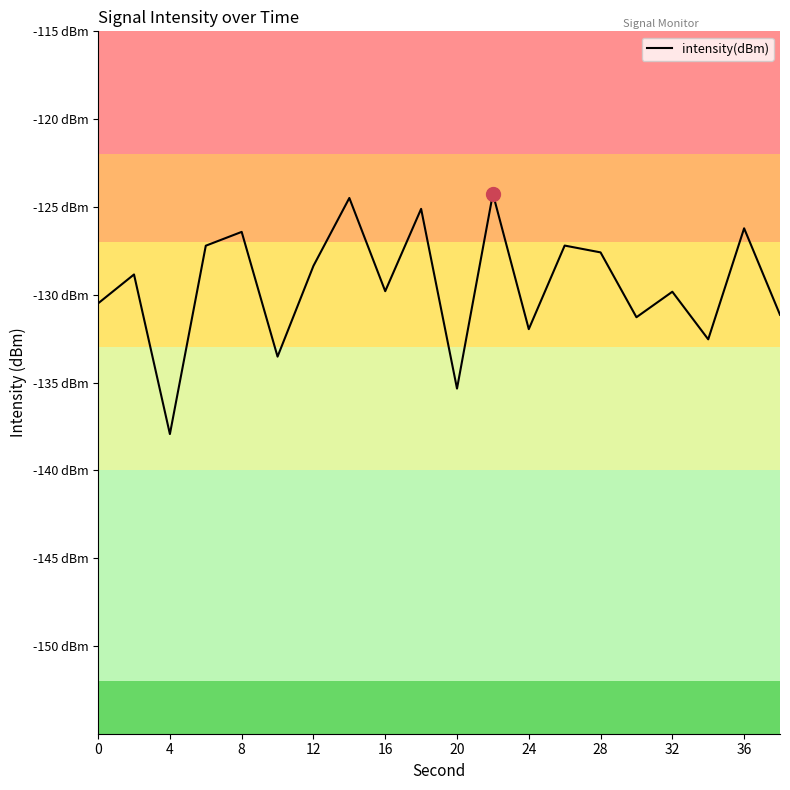

Does the chart have visible grid lines?

No